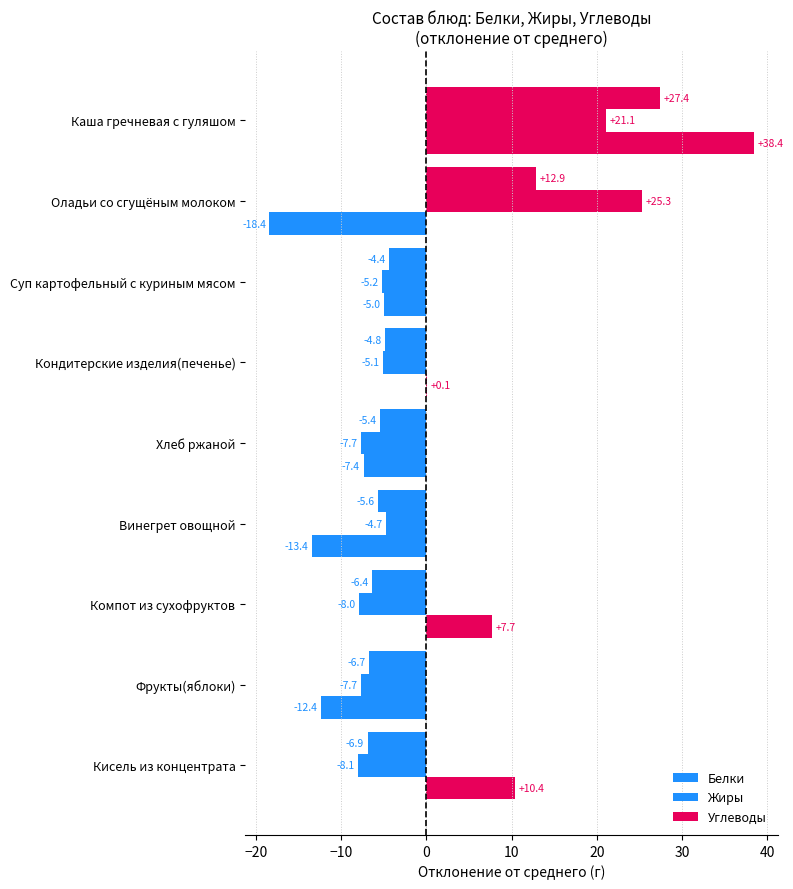

How many series are shown in this chart?

3